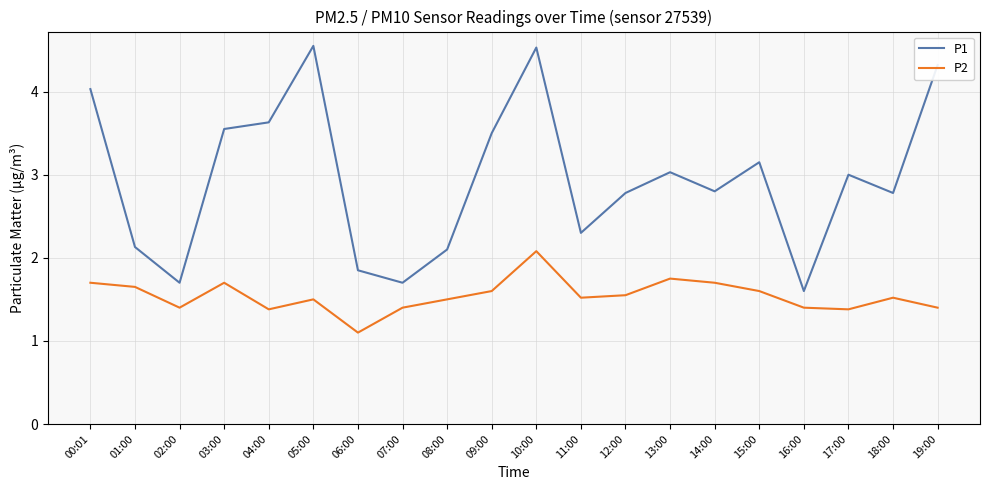

List the series in order of their peak value, highest first.

P1, P2